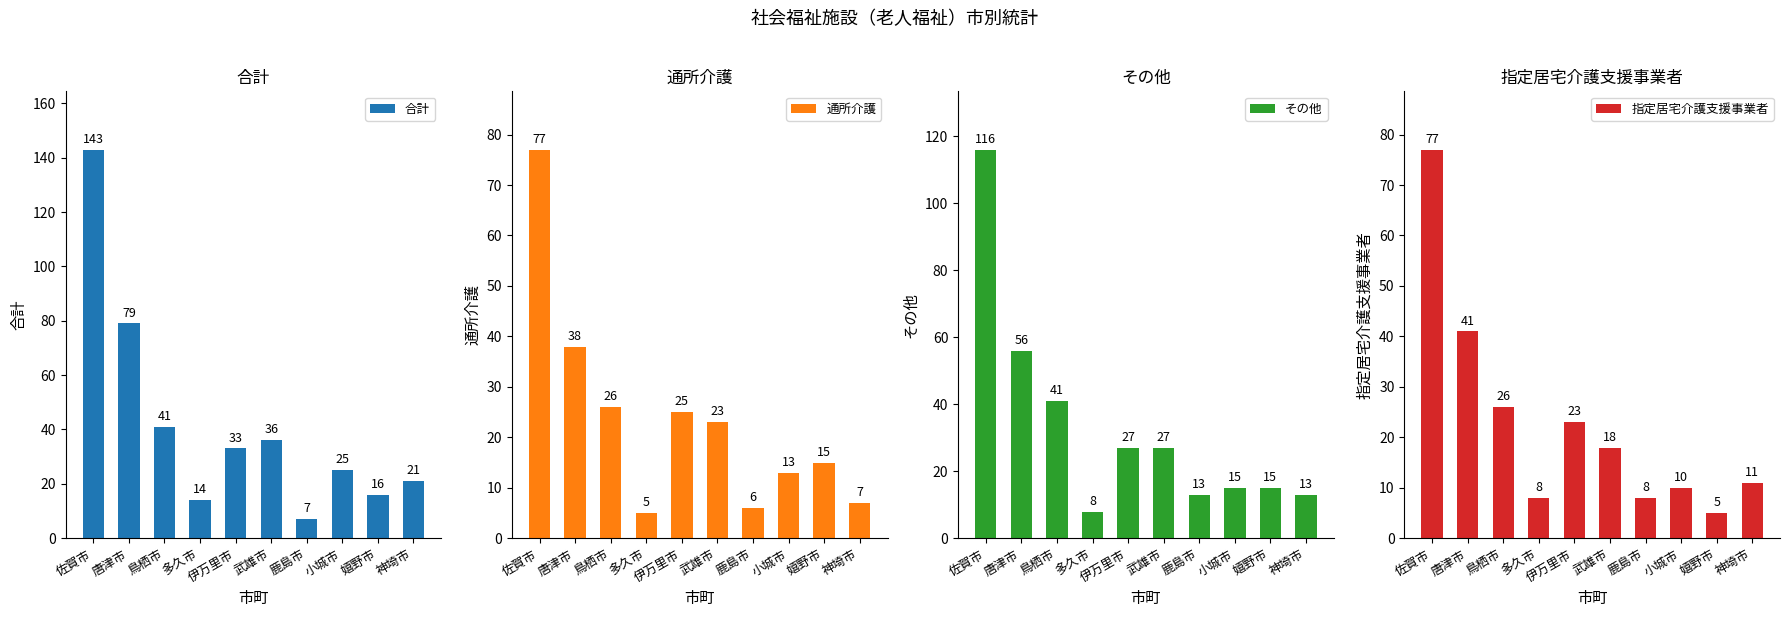

Which series has the widest spread of values?

合計